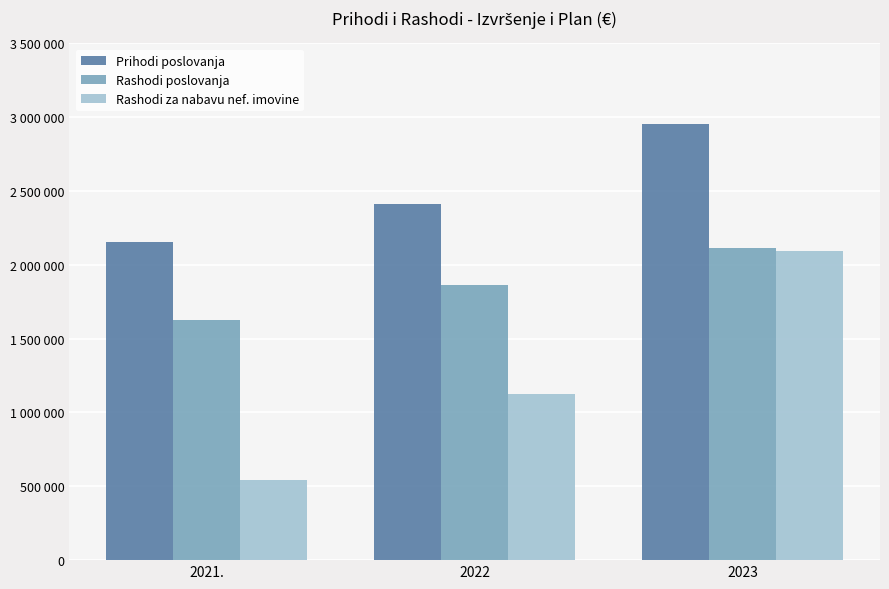

Rank the series at 2021. from lowest to highest value.

Rashodi za nabavu nef. imovine, Rashodi poslovanja, Prihodi poslovanja